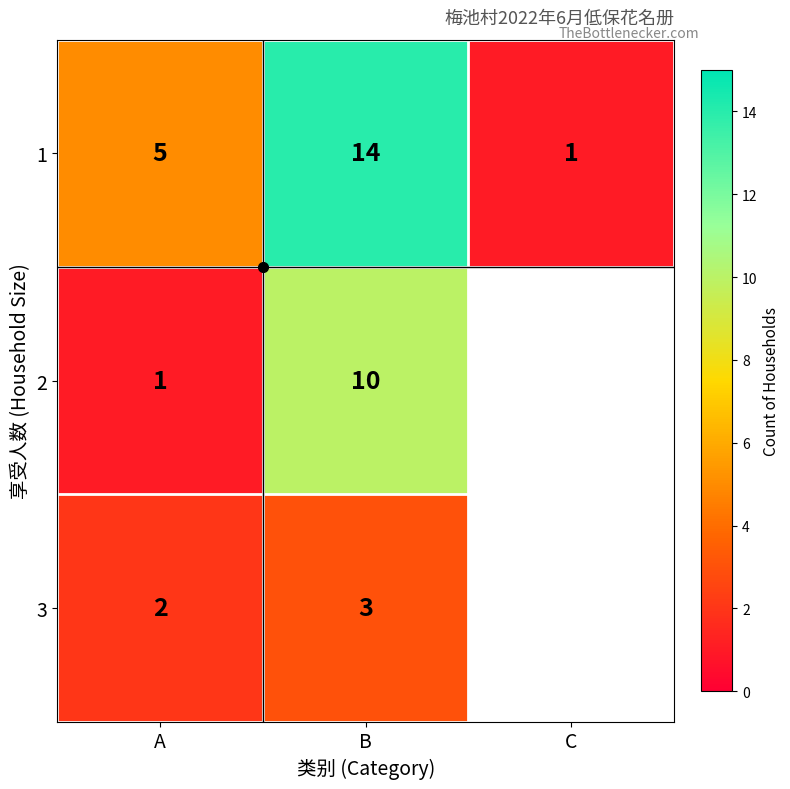

Count the number of data series in this chart.

3